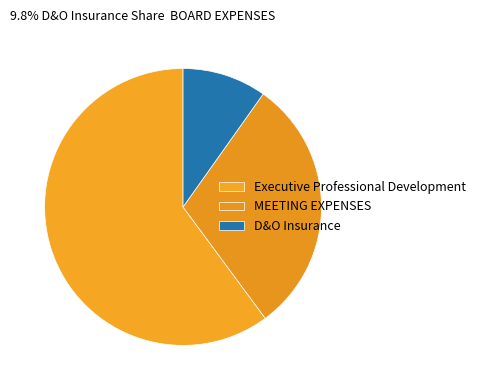

Is the sum of D&O Insurance and MEETING EXPENSES greater than half?

No